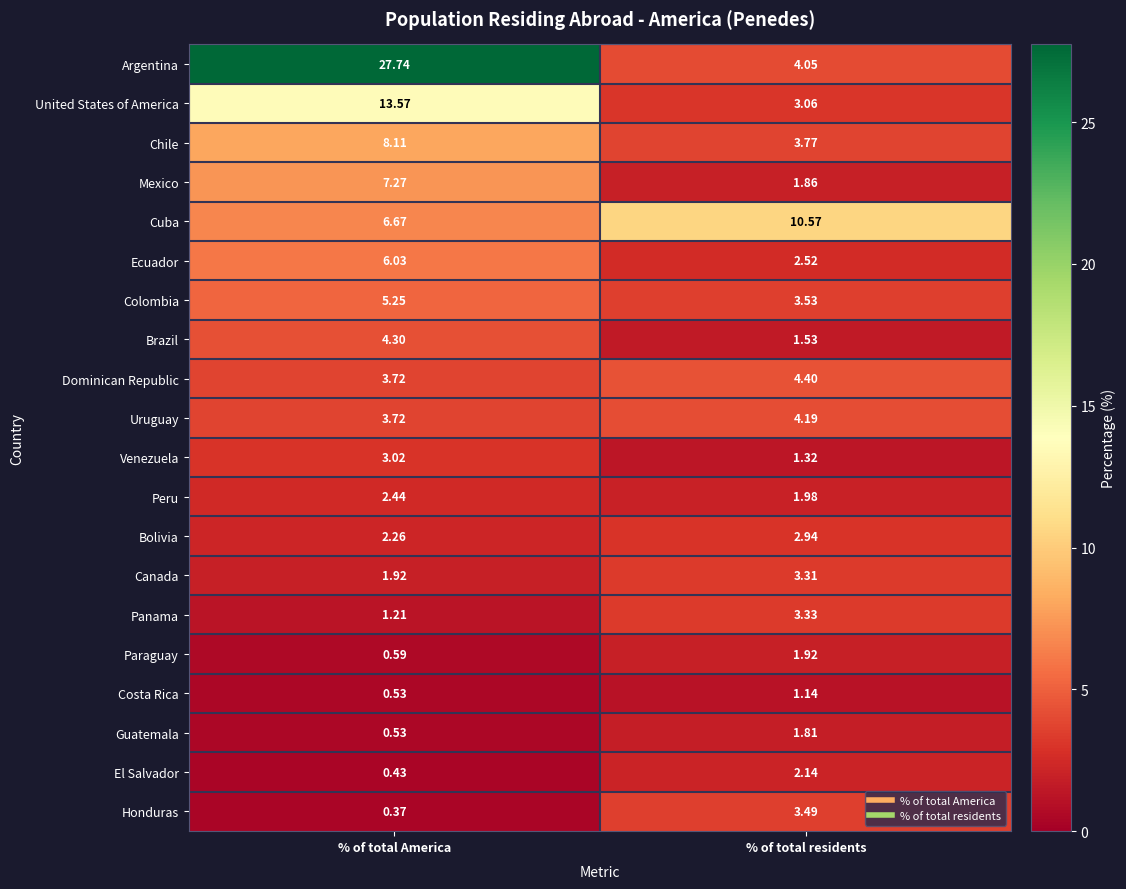

List the series in order of their peak value, highest first.

Argentina, United States of America, Cuba, Chile, Mexico, Ecuador, Colombia, Dominican Republic, Brazil, Uruguay, Honduras, Panama, Canada, Venezuela, Bolivia, Peru, El Salvador, Paraguay, Guatemala, Costa Rica